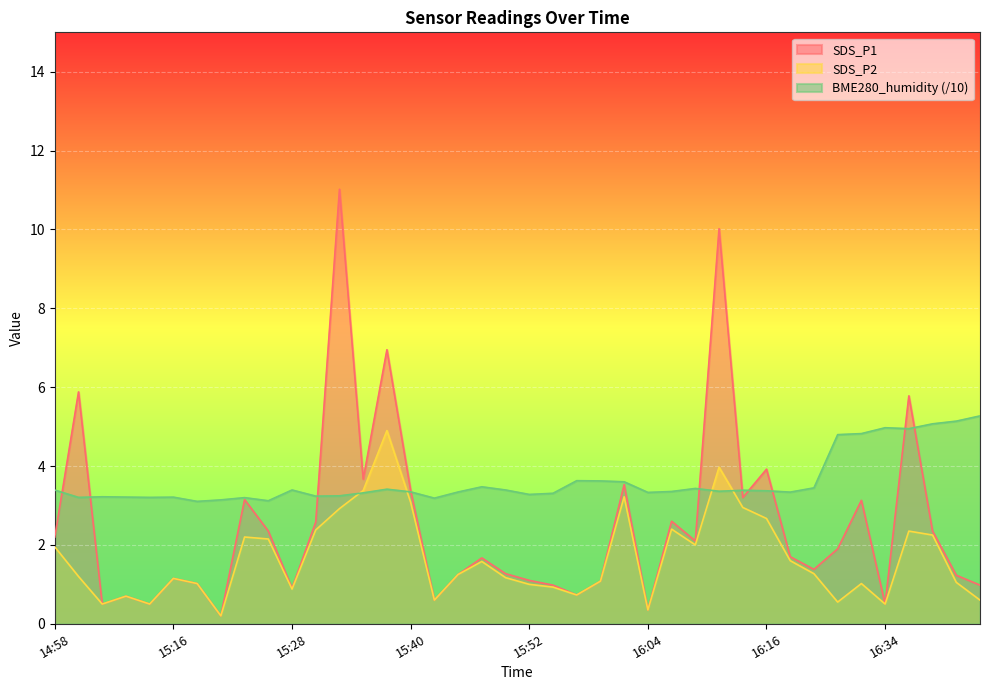

What is the smallest value displayed?

0.2